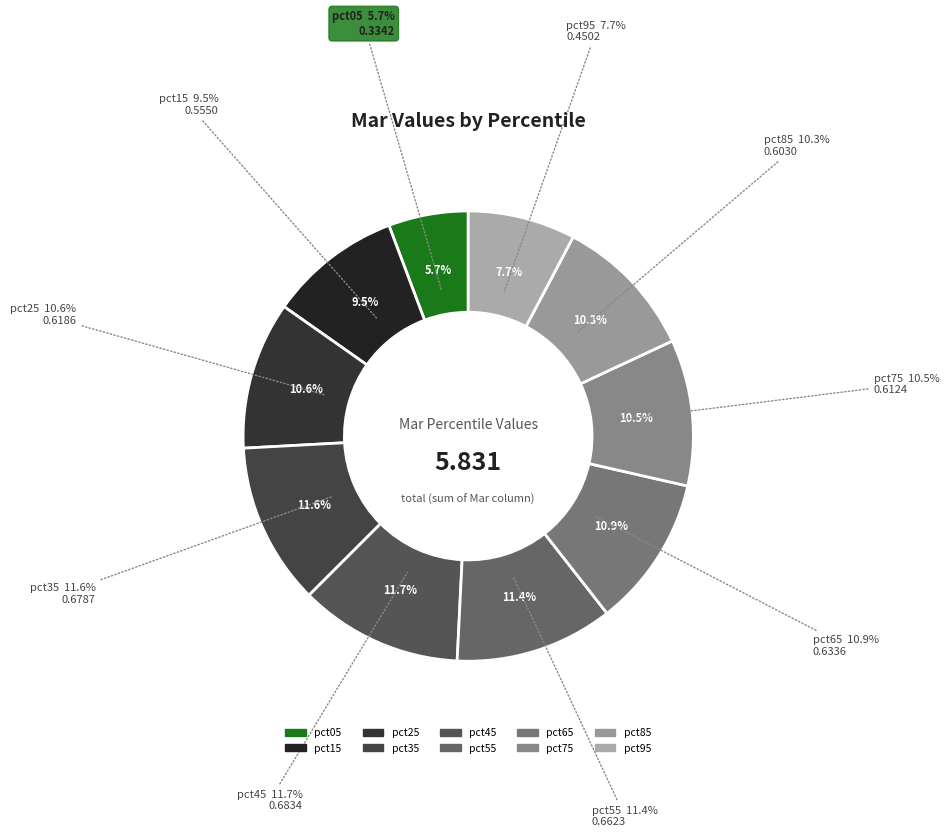

How many segments does this pie chart have?

10